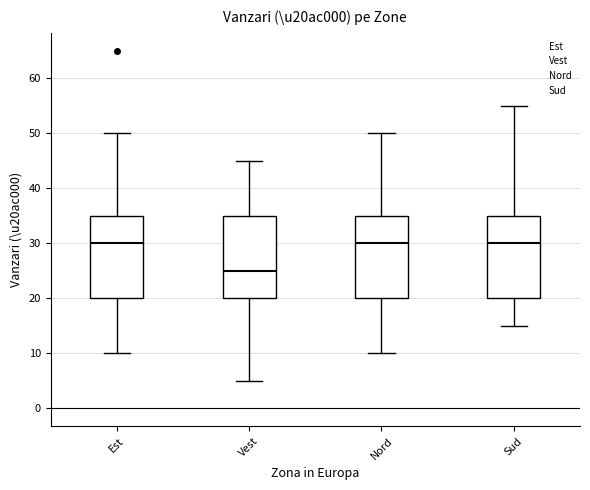

Where is the lower edge of the box for Sud on the y-axis? The values are not printed on the chart, so give them approximately, as read against the axis.

20